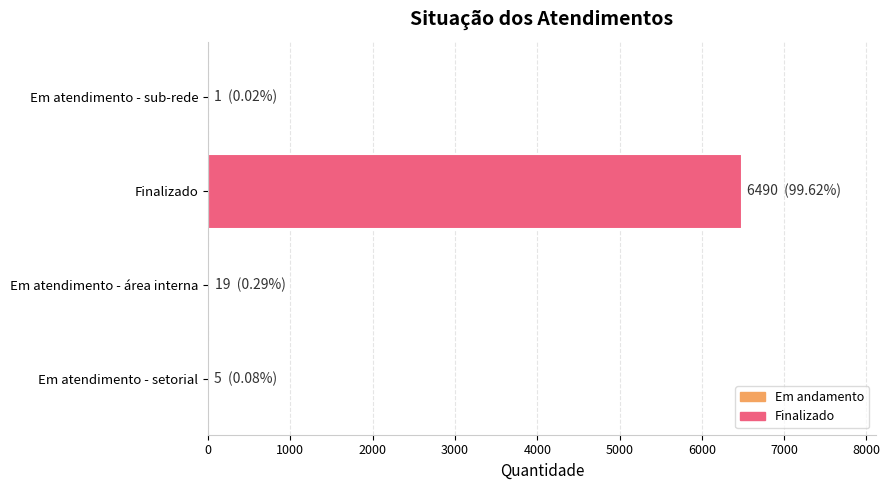

The value at Finalizado is 6490. True or false?

True